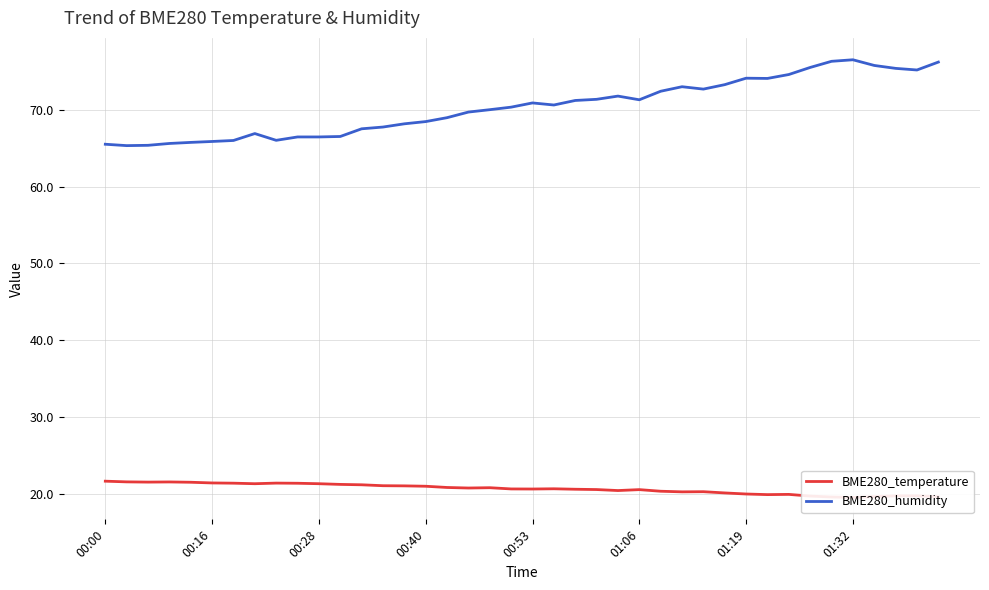

At how many categories does at least one series exceed 30?

40